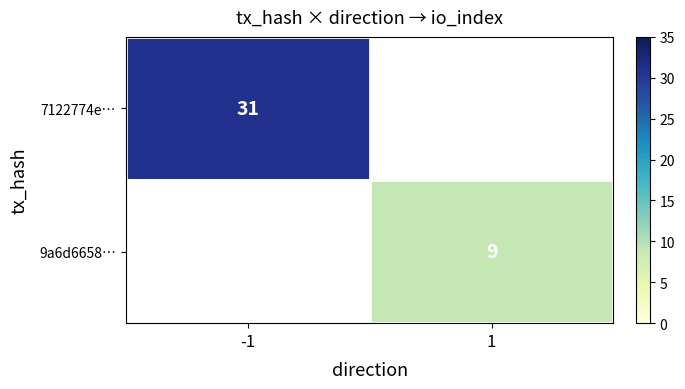

Read the 9a6d6658… value at 1.

9.0